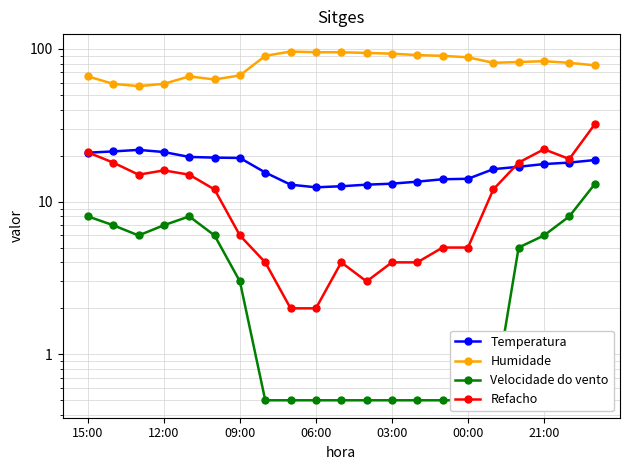

What is the value of the Humidade point at the 7th from the left?

67.0